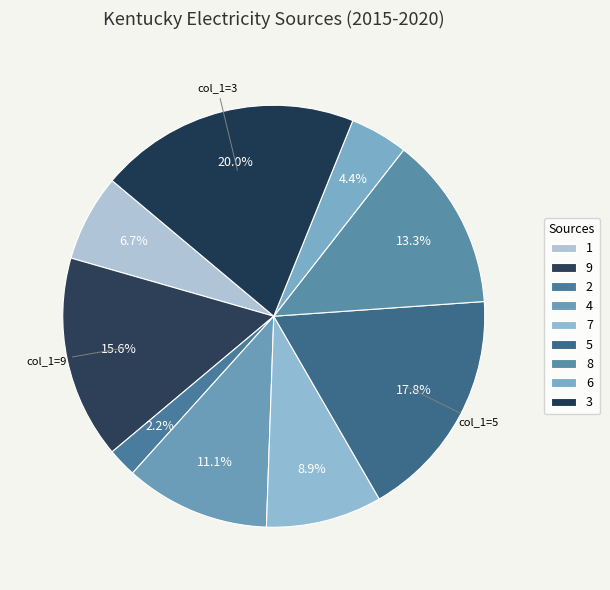

Count the number of slices in the pie.

9